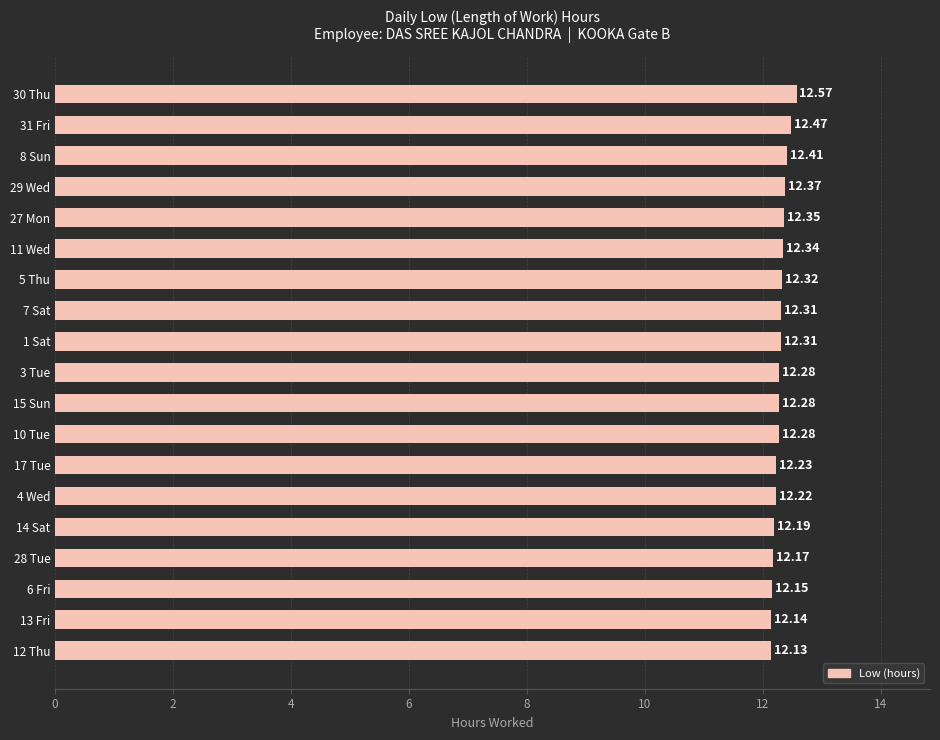

What is the average value?

12.3